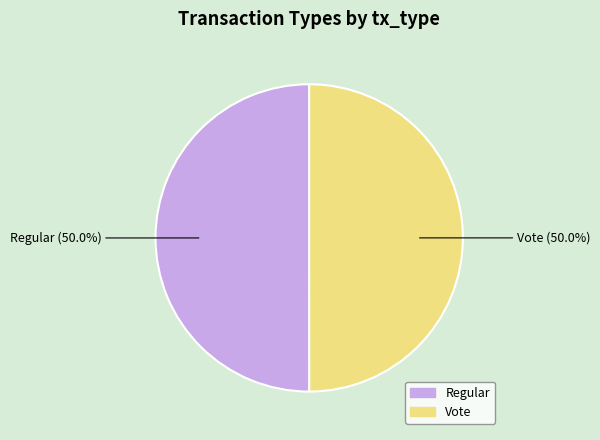

What is the ratio of the value at Regular to the value at Vote?

1.0